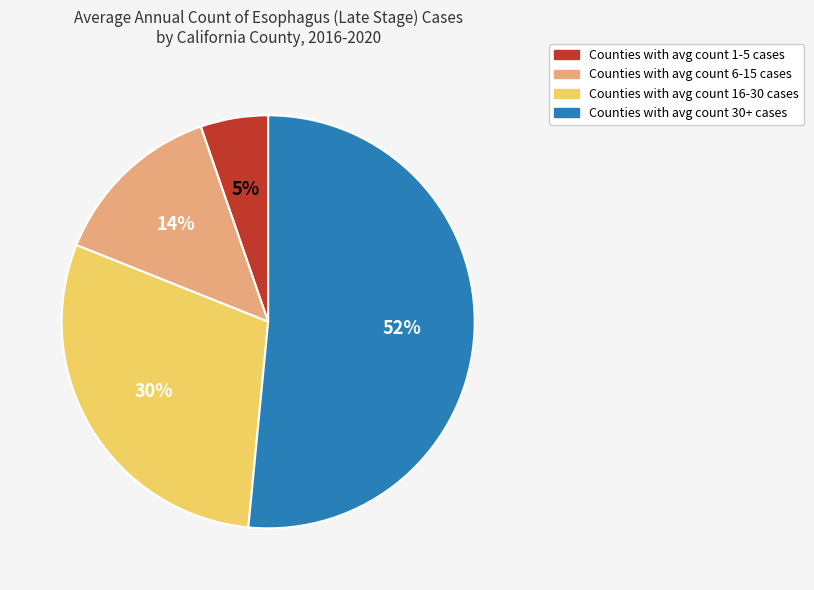

To the nearest percent, what is the average slice percentage?

25%